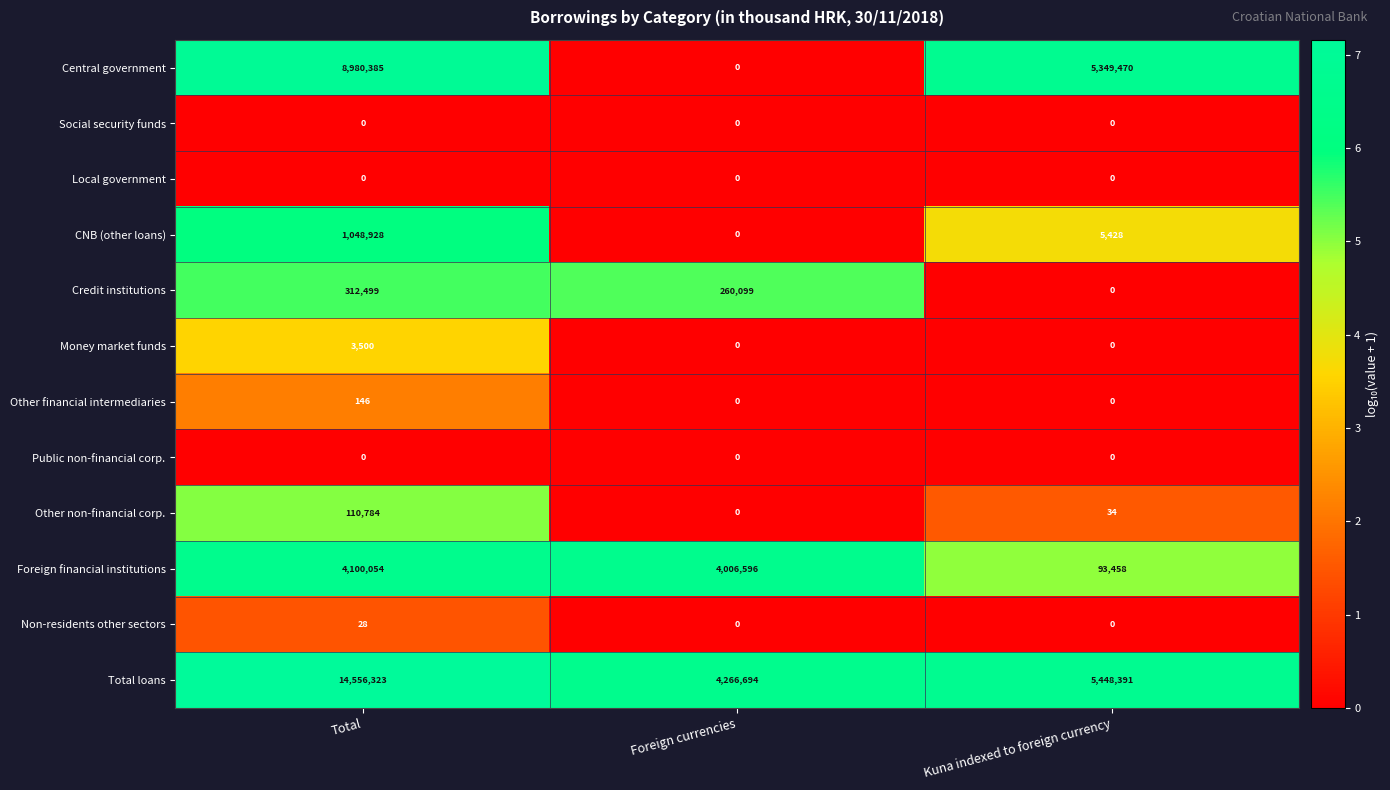

At how many categories does at least one series exceed 3?

3